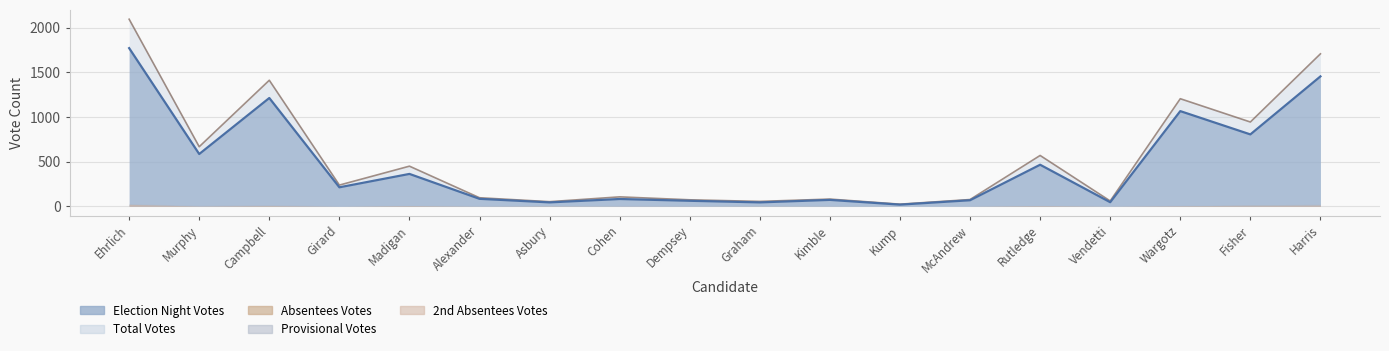

How many data points does each series have?

18